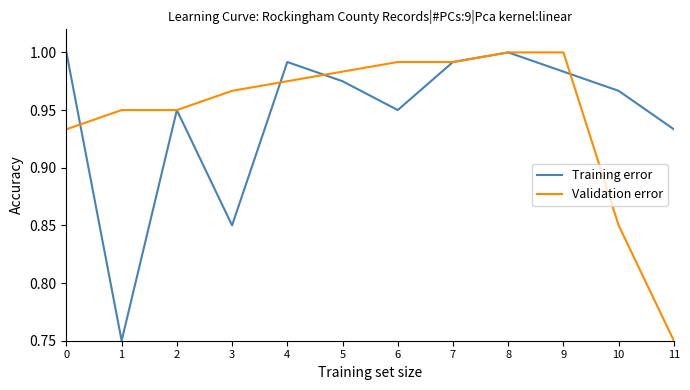

At which category is the sum across all series the highest?

8